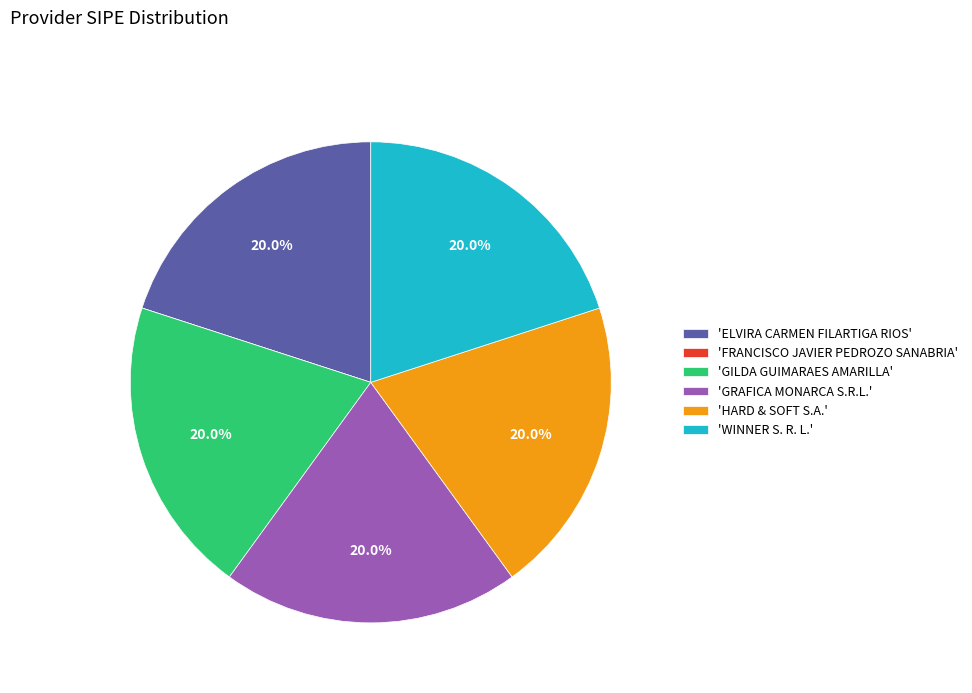

What percentage do 'GILDA GUIMARAES AMARILLA' and 'ELVIRA CARMEN FILARTIGA RIOS' together represent?

40.0%